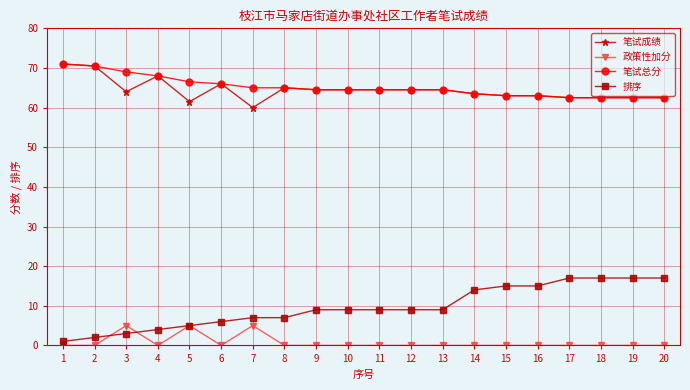

What value does the 笔试成绩 series have at 17?

62.5